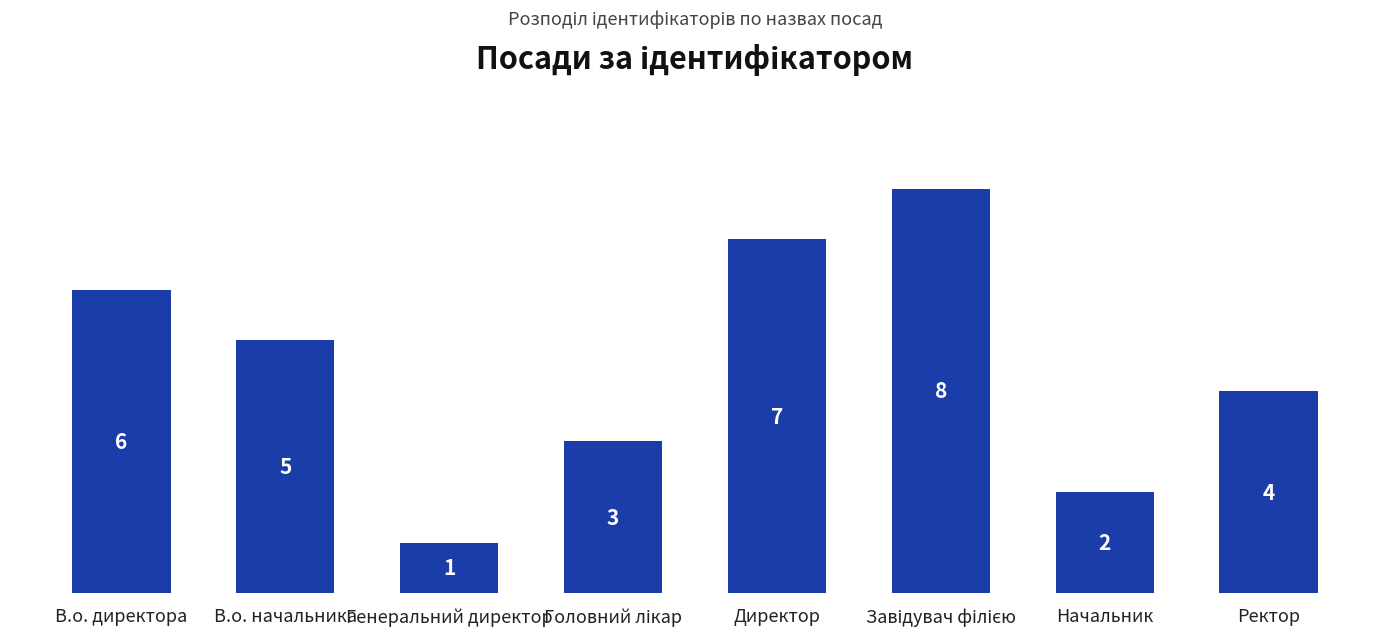

What is the approximate value at В.о. начальника?

5